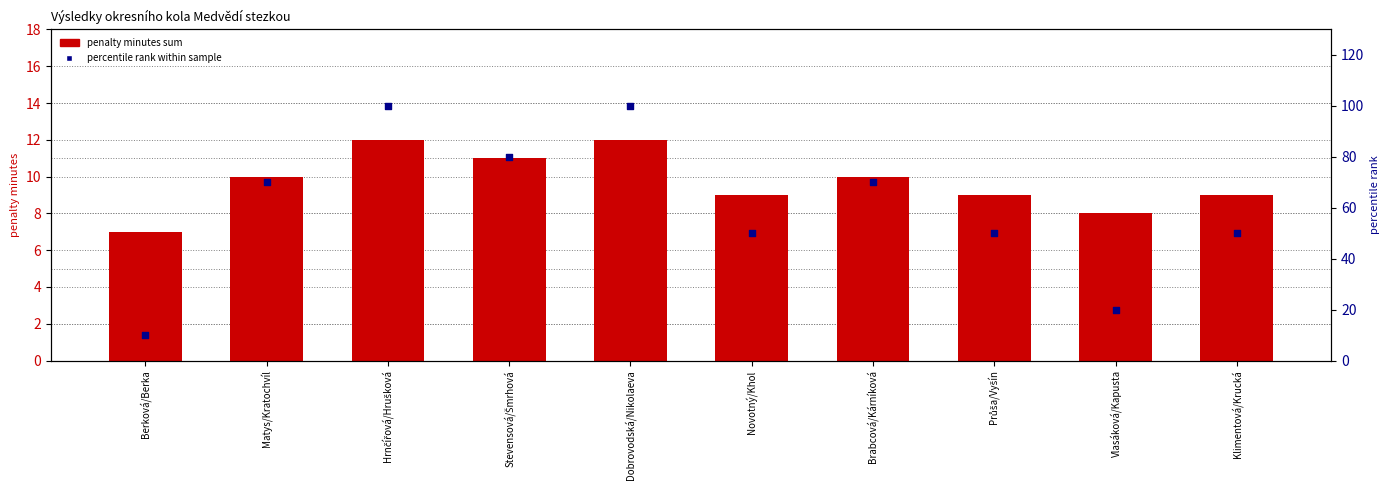

Which series has the largest Y range (max minus min)?

percentile rank within sample